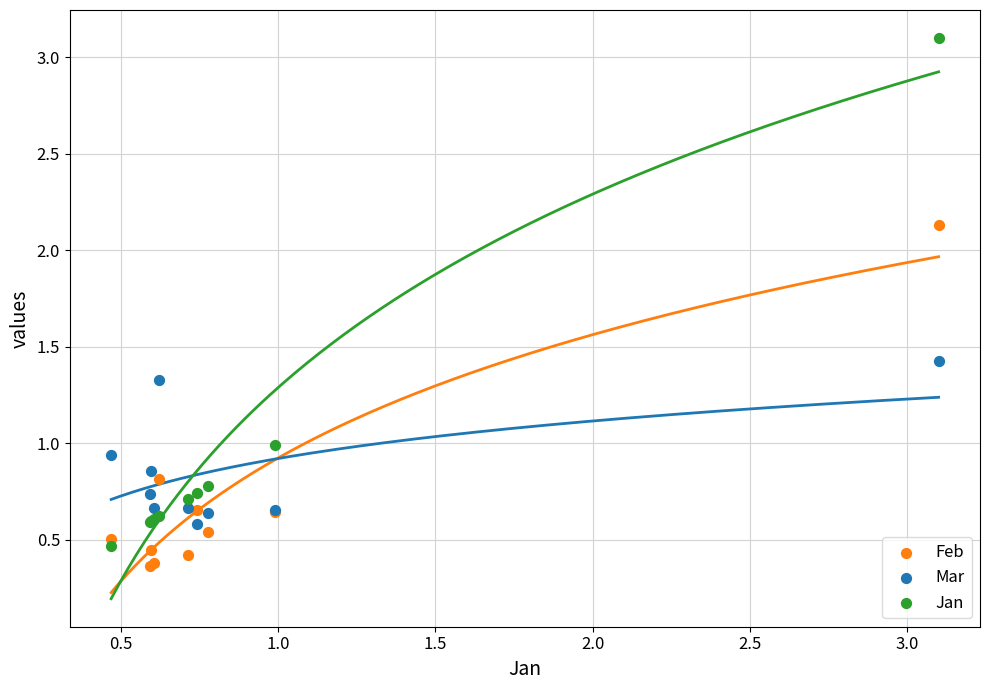

What are all the series names shown in the legend?

Feb, Mar, Jan